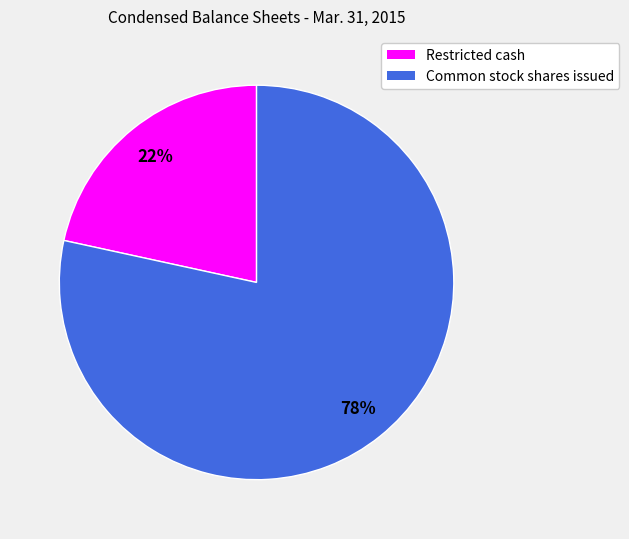

How many slices are in this pie chart?

2